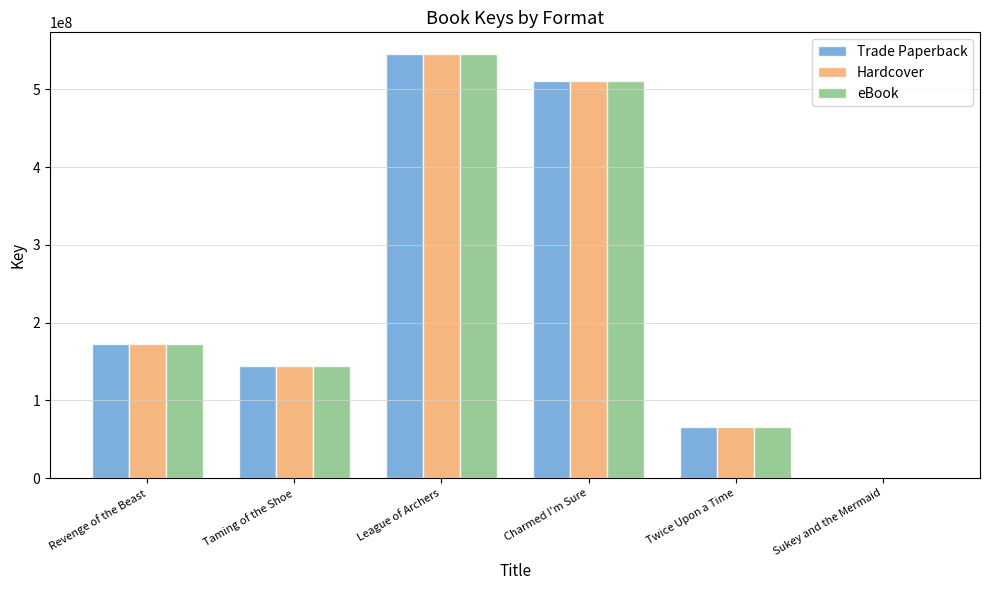

Is it true that Trade Paperback equals 317778 at Sukey and the Mermaid?

True